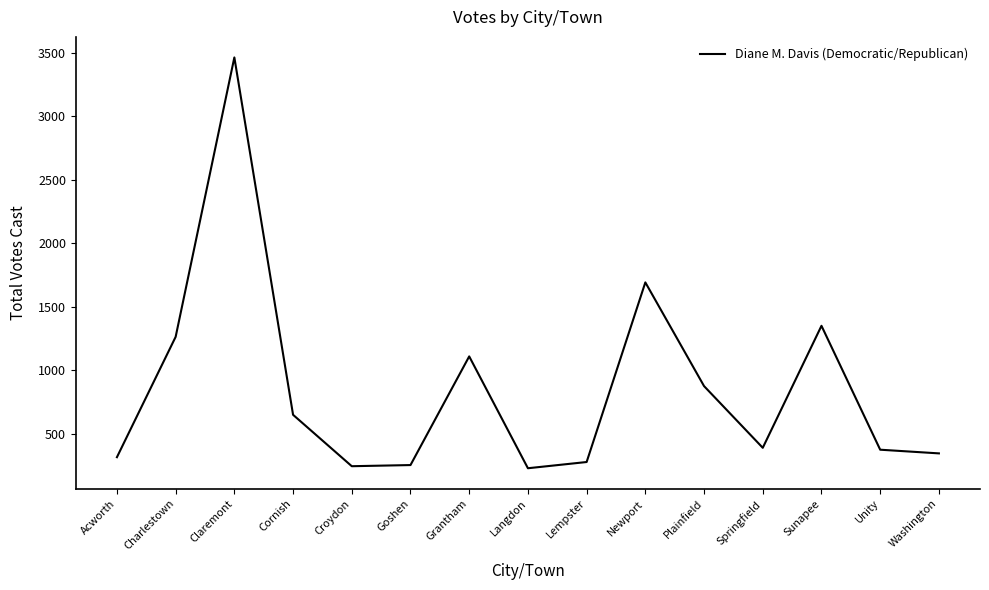

Which has a higher value, Springfield or Cornish?

Cornish